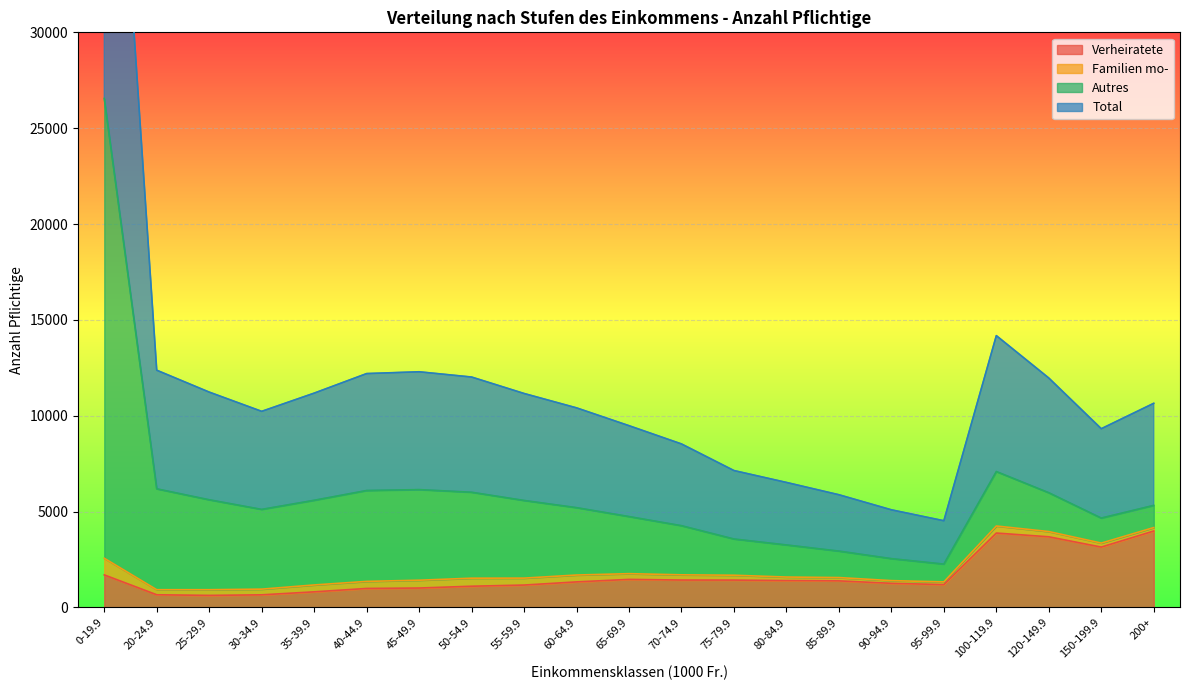

What is the label of the 2nd point from the right?

150-199.9